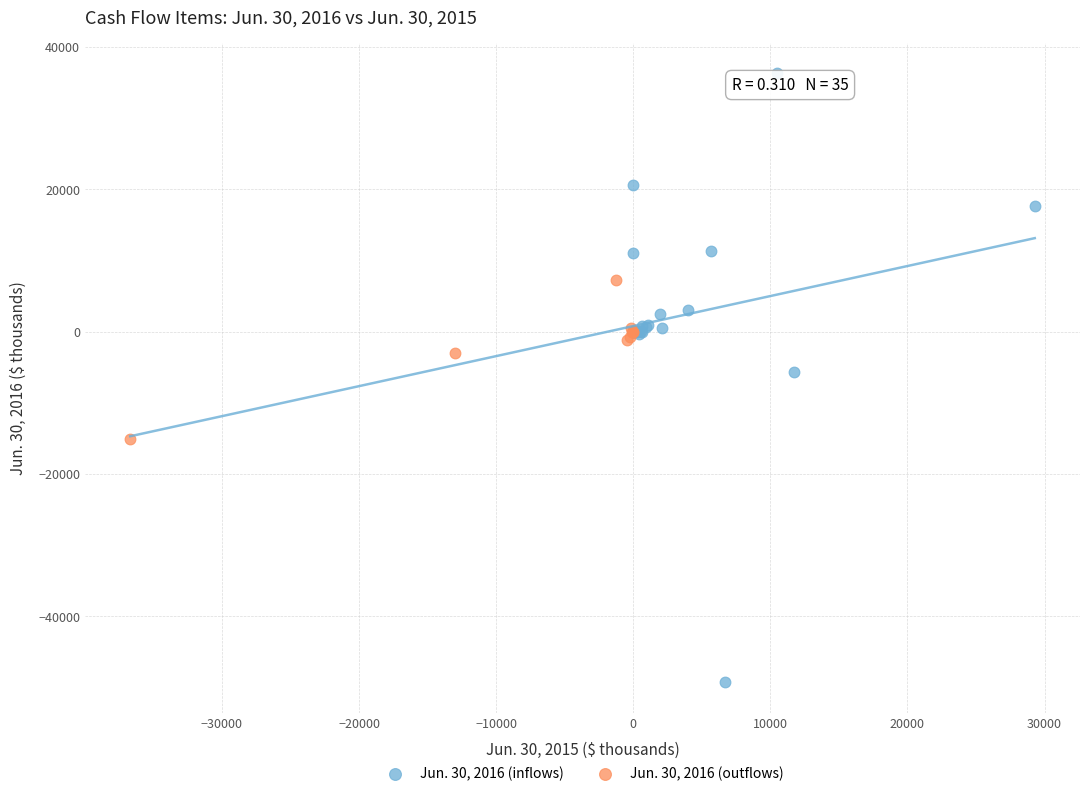

What are all the series names shown in the legend?

Jun. 30, 2016 (inflows), Jun. 30, 2016 (outflows)